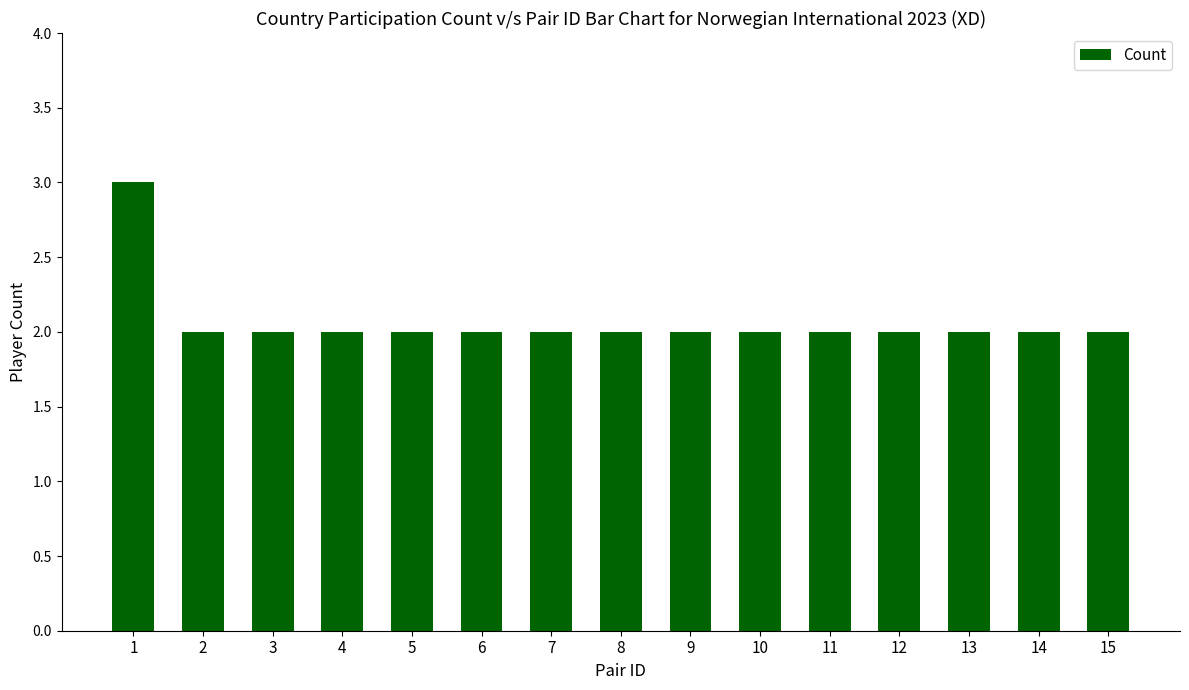

What is the change in value from 1 to 15?

-1